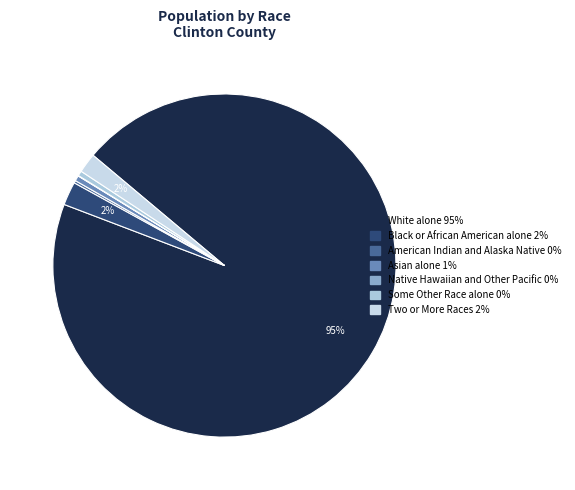

Which category has the biggest portion of the pie?

White alone